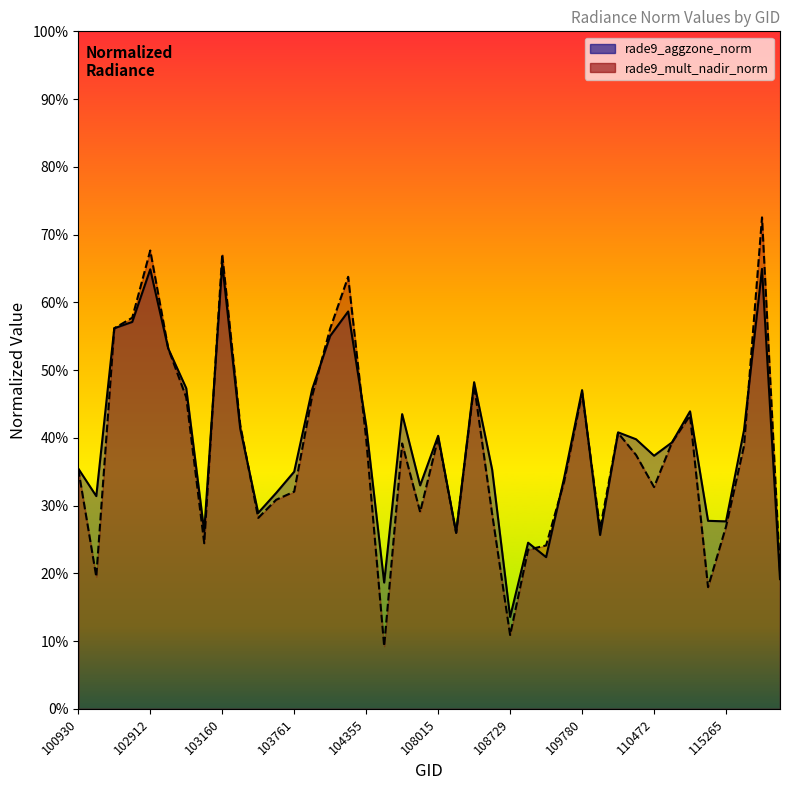

The value of rade9_mult_nadir_norm at 114788 is 0.8. True or false?

False